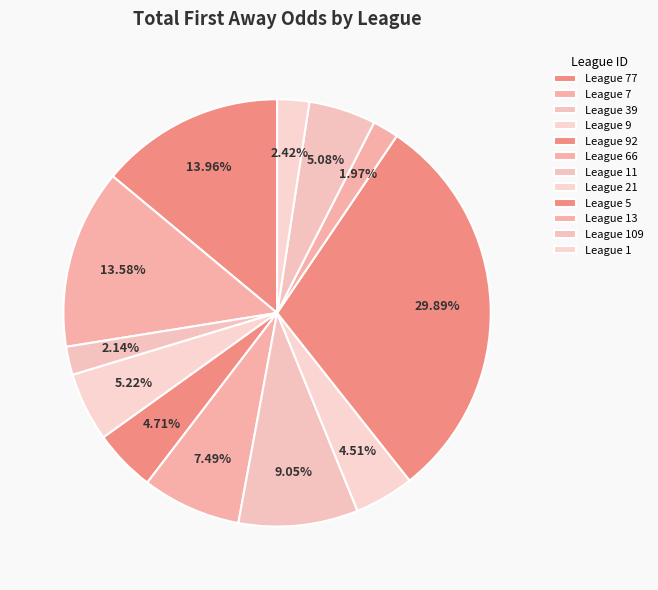

How many slices are in this pie chart?

12